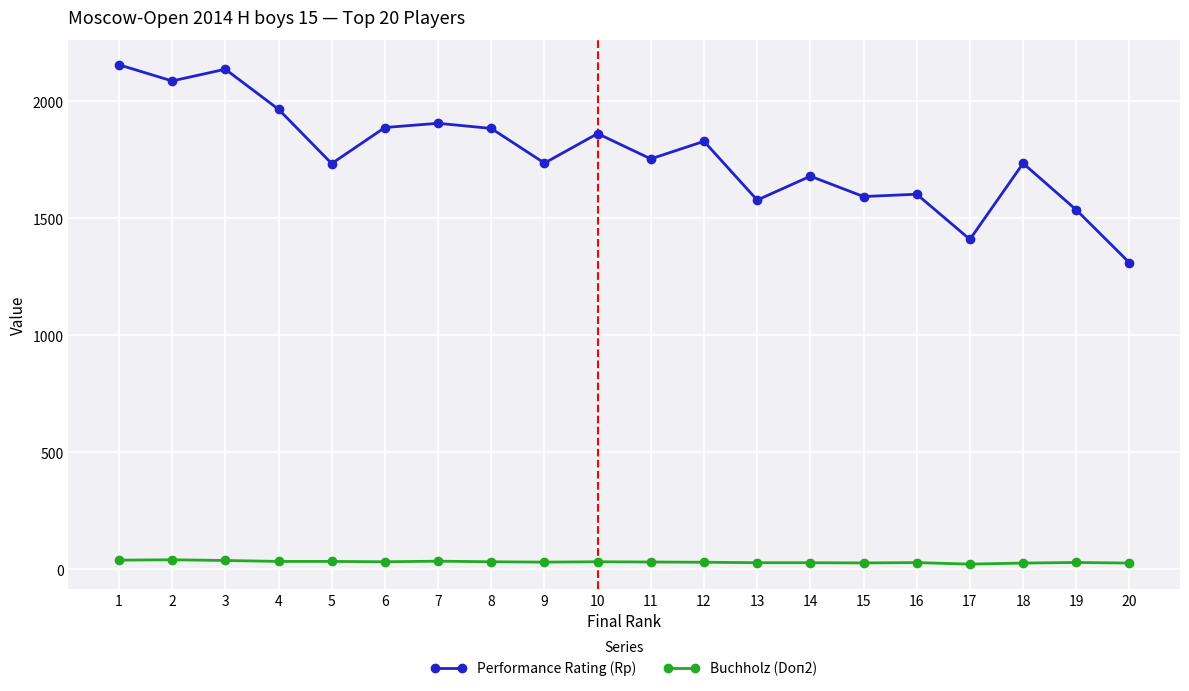

What is the maximum value for Performance Rating (Rp)?

2156.0